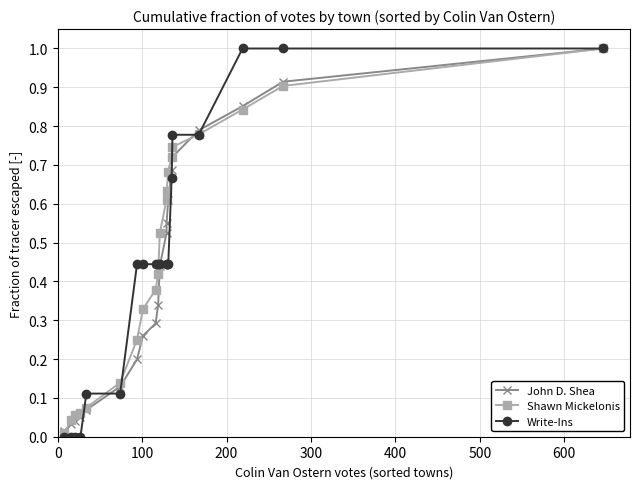

Which series has the widest spread of values?

Write-Ins